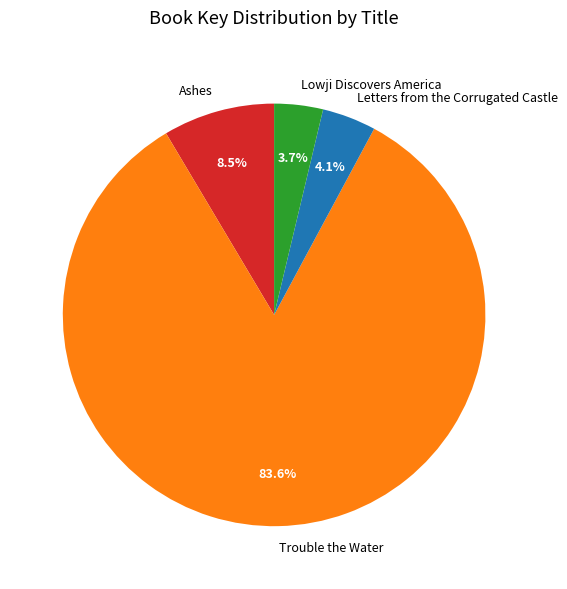

How many segments does this pie chart have?

4